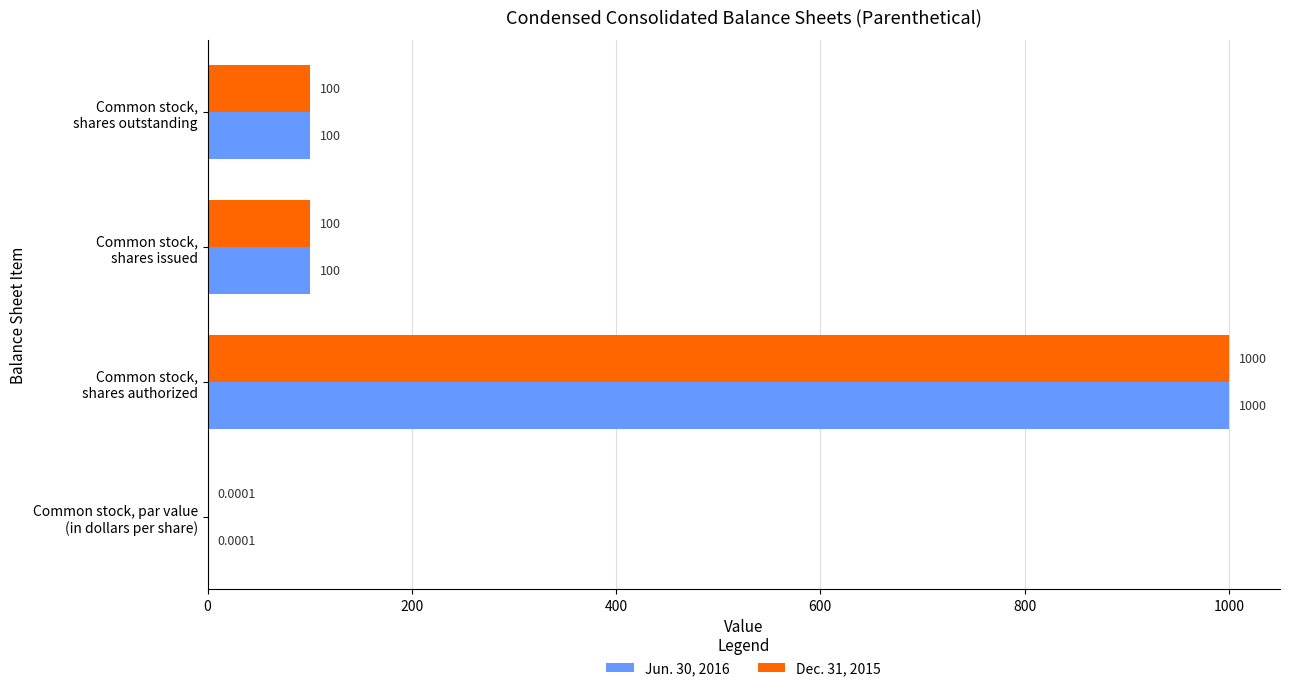

What is the sum of all Dec. 31, 2015 values?

1200.0